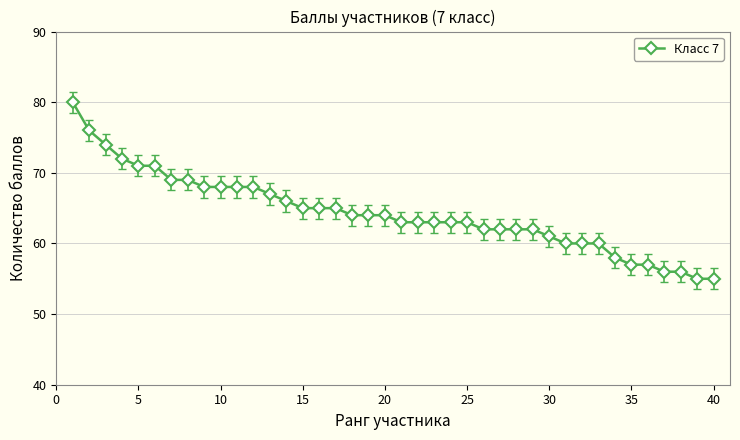

What is the difference between the maximum and minimum values?

25